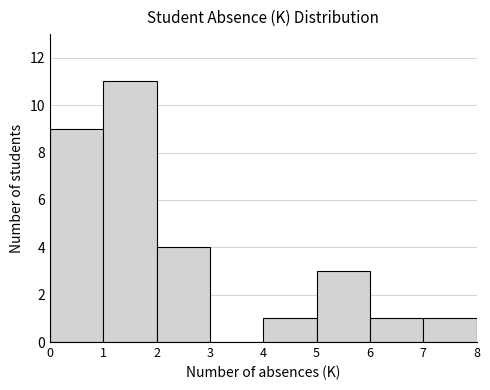

Which range on the x-axis has the tallest bar?

1 to 2